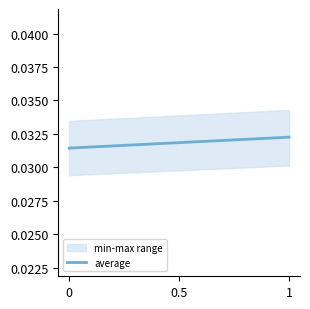

Does the chart have visible grid lines?

No